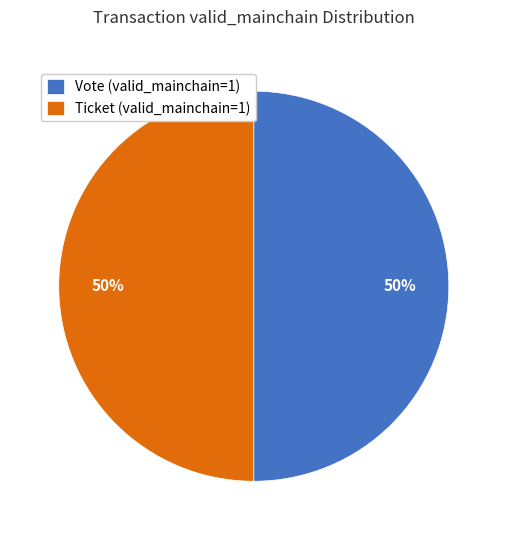

To the nearest percent, what is the difference between the largest and smallest slice percentages?

0%